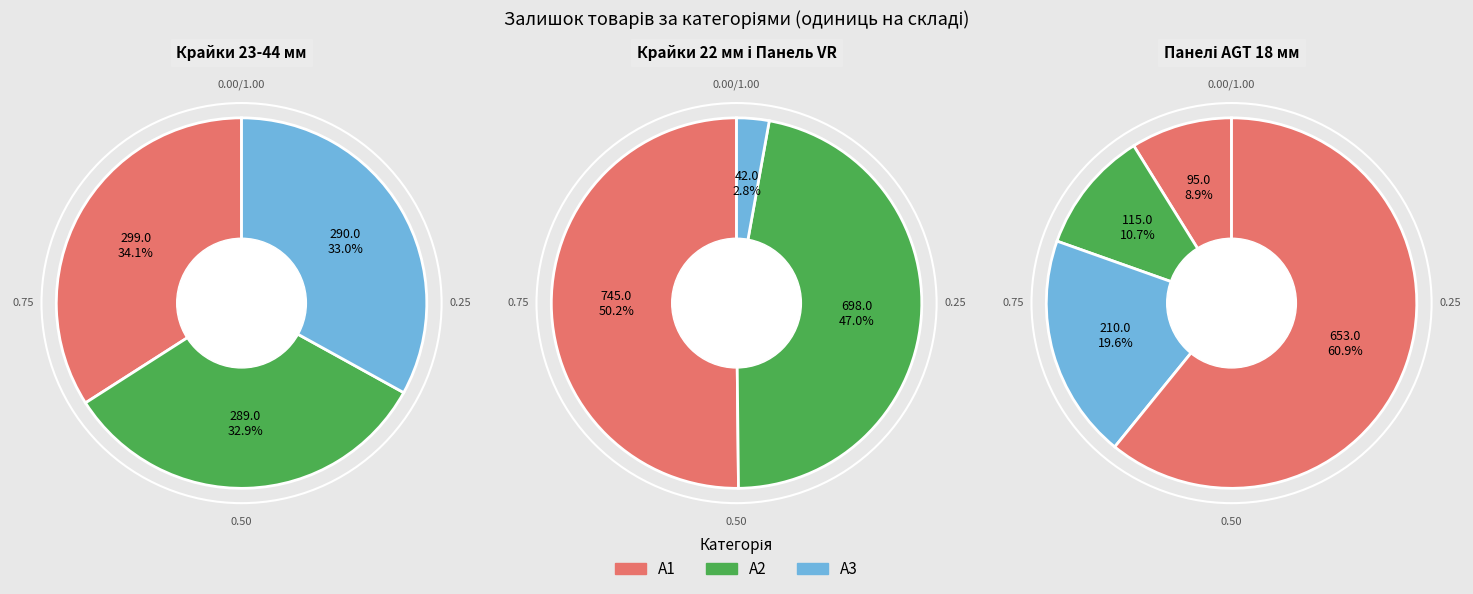

Does any single category account for the majority?

No